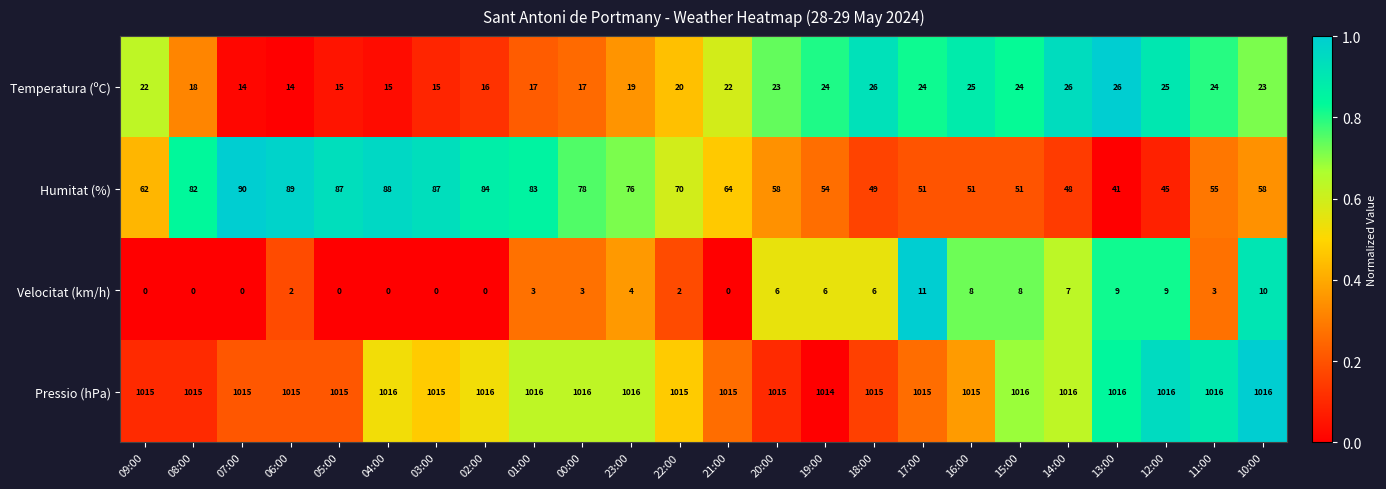

Is it true that Velocitat (km/h) equals 5 at 23:00?

False